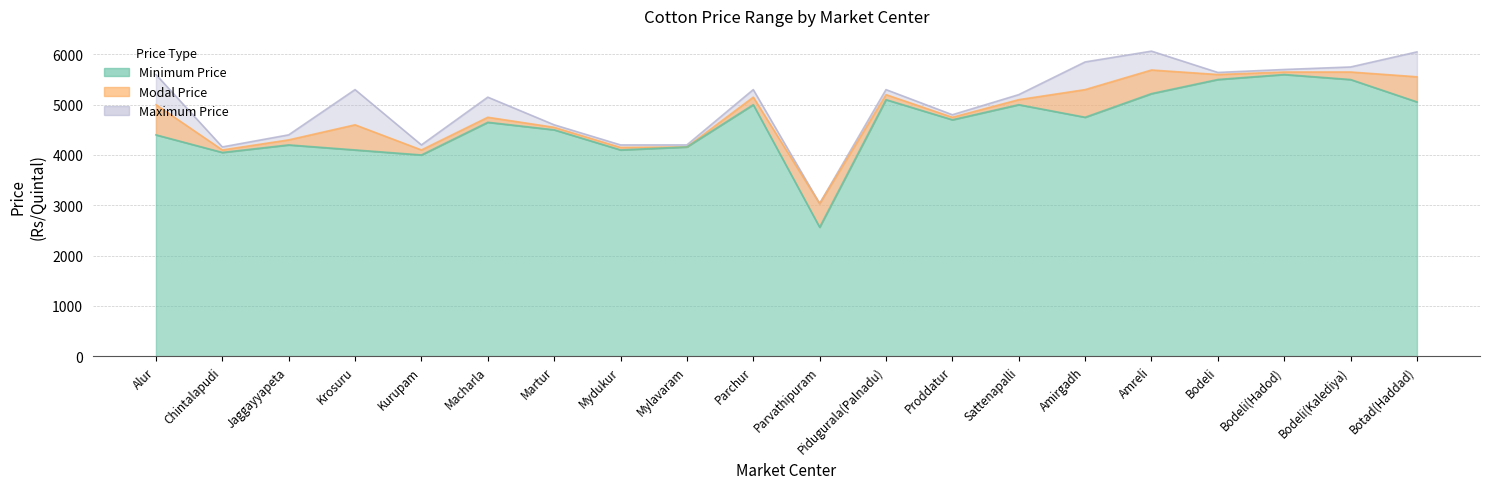

Which category has the lowest value across all series?

Parvathipuram